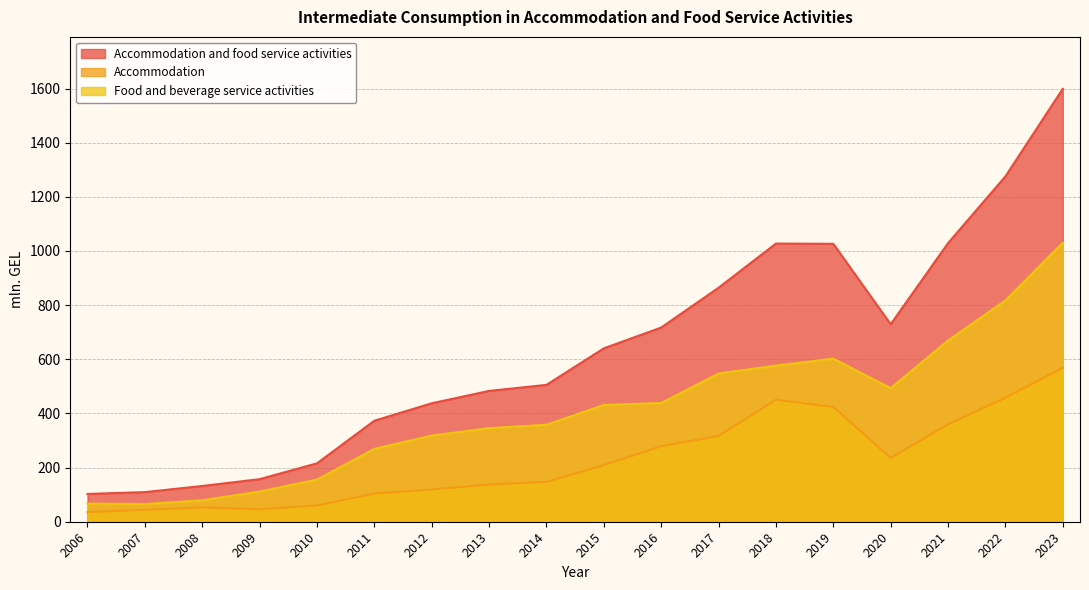

True or false: Accommodation and Food and beverage service activities intersect in this chart.

False